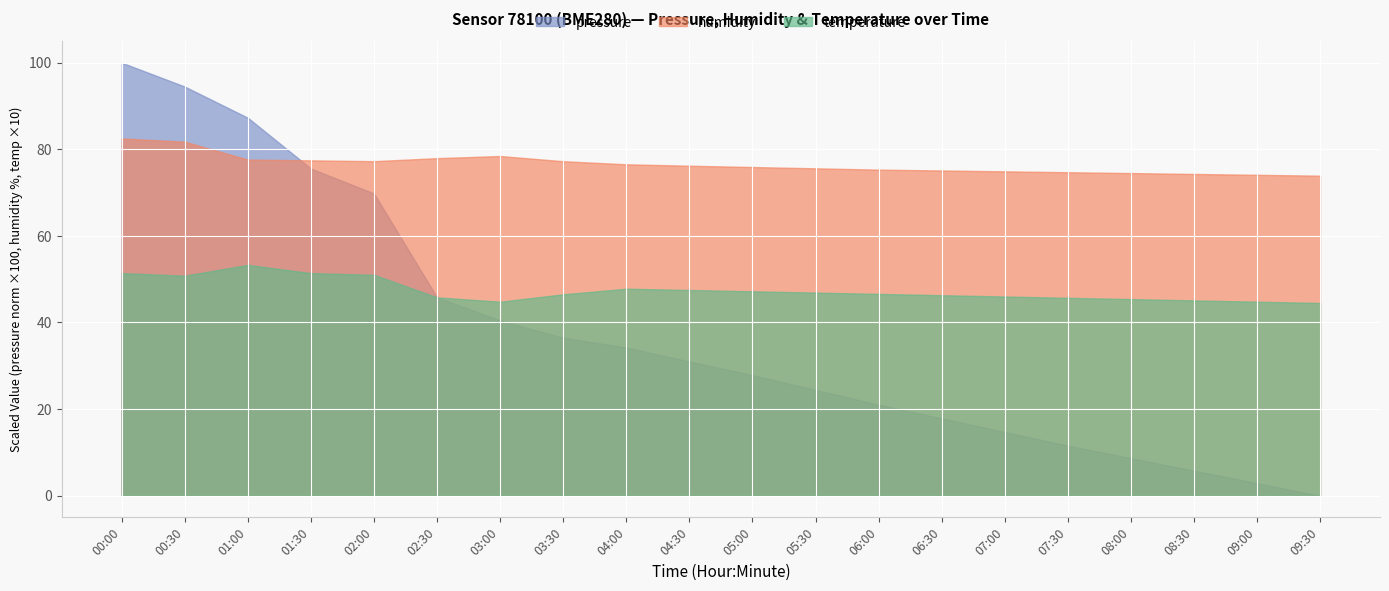

How many lines are shown in the chart?

3